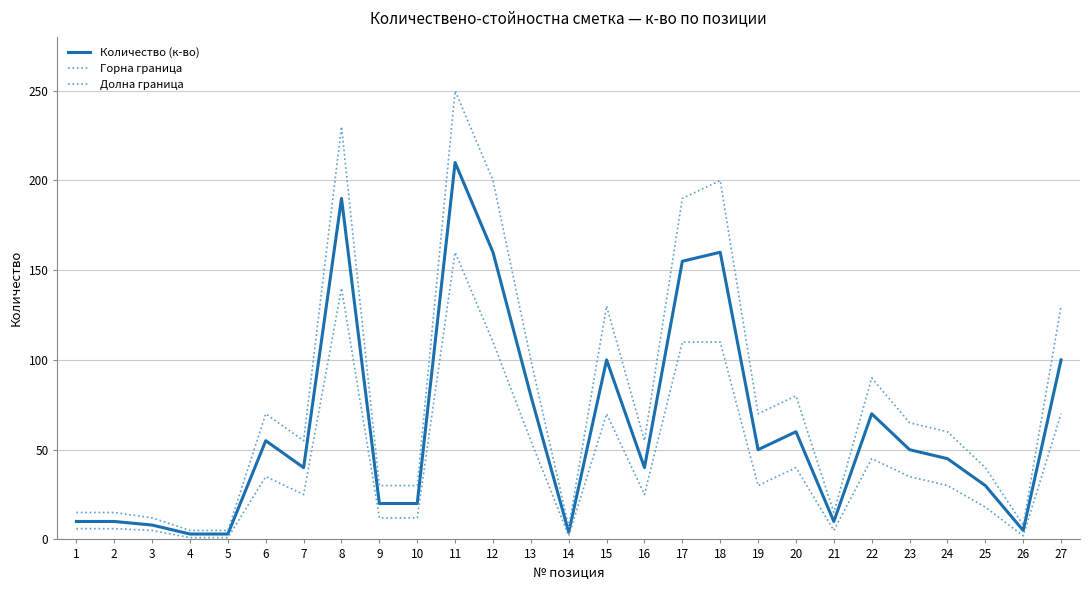

True or false: Количество (к-во) and Долна граница cross at least once.

False